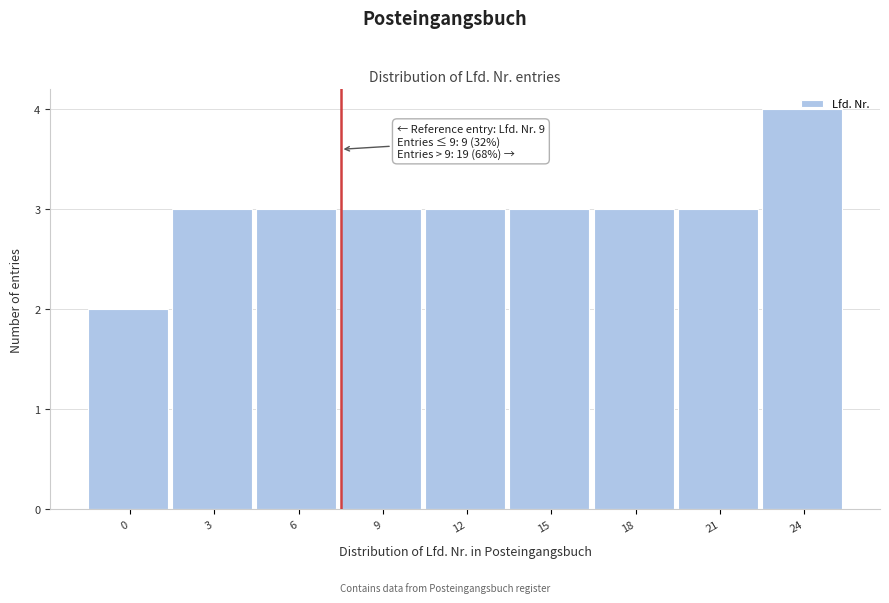

Read the value at 6.

3